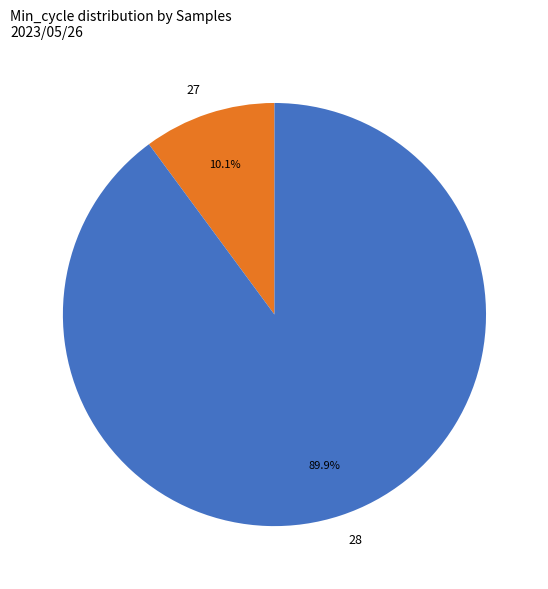

What is the ratio of the value at 28 to the value at 27?

8.9